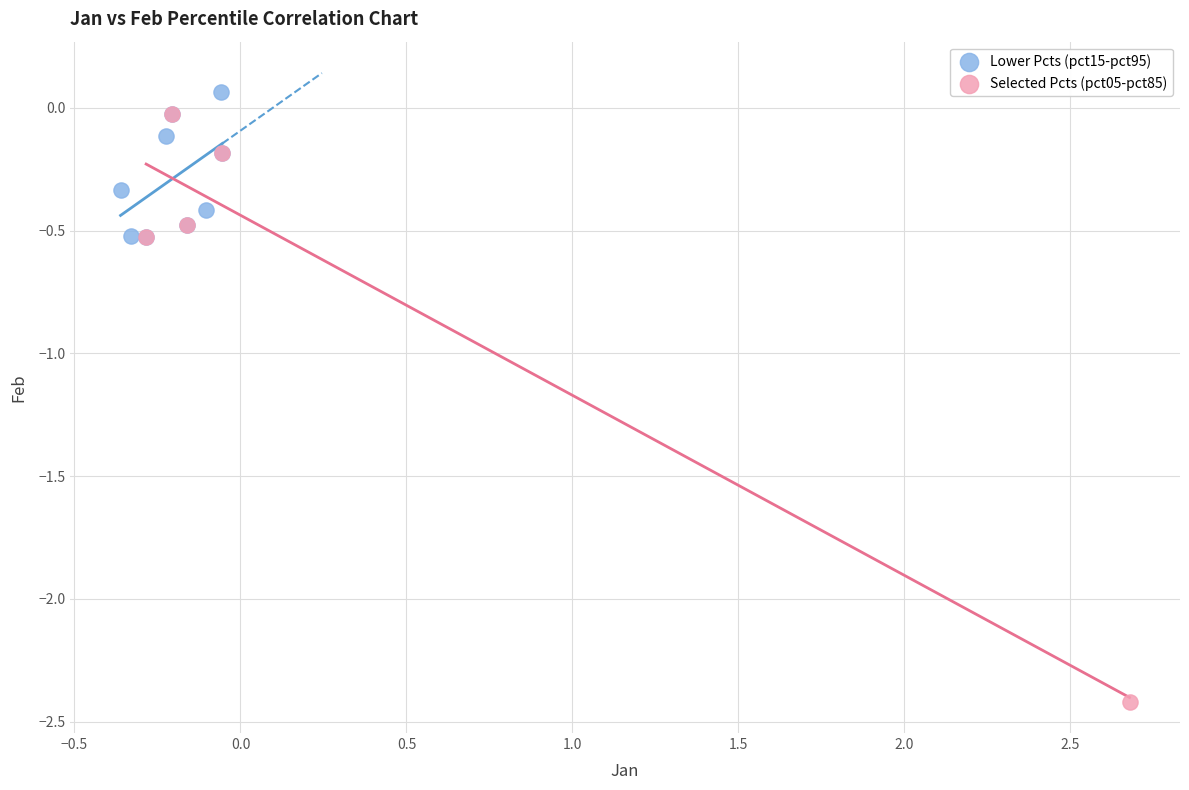

What are all the series names shown in the legend?

Lower Pcts (pct15-pct95), Selected Pcts (pct05-pct85)